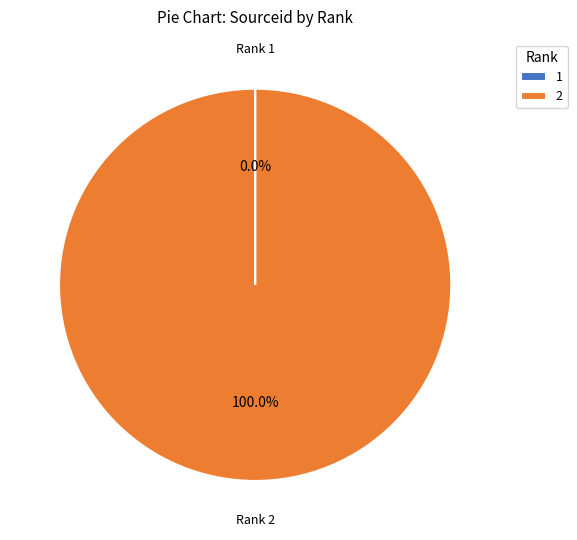

Which slice is the largest?

2